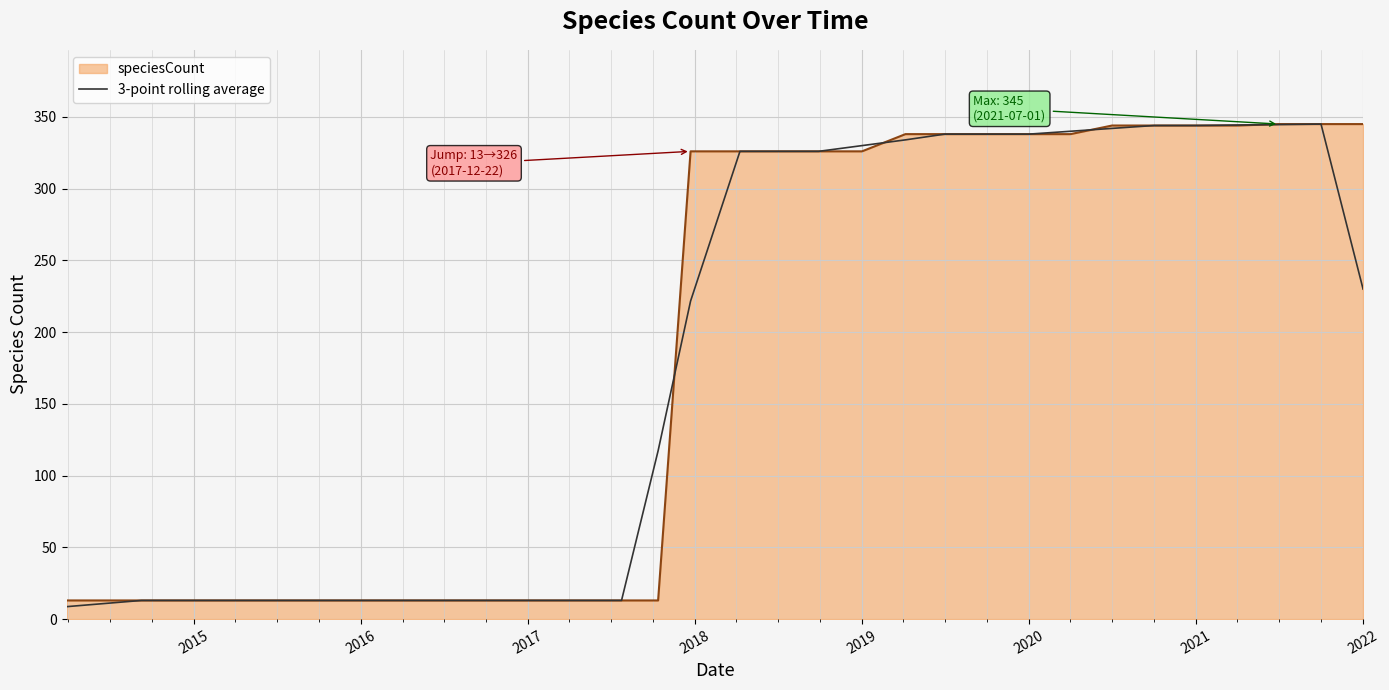

What is the lowest value of the 3-point rolling average series?

8.7